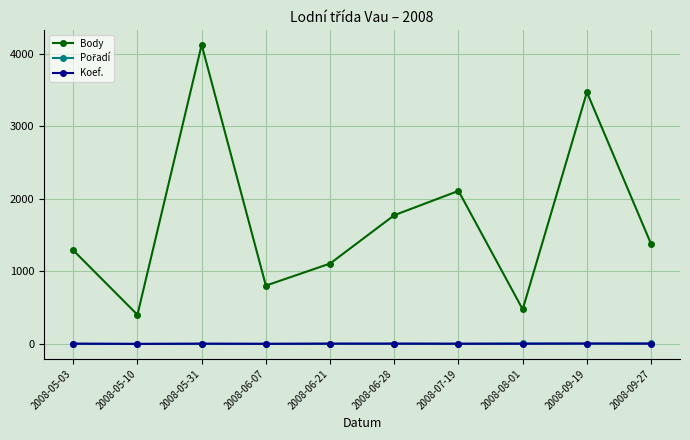

What is the label of the 10th point from the right?

2008-05-03